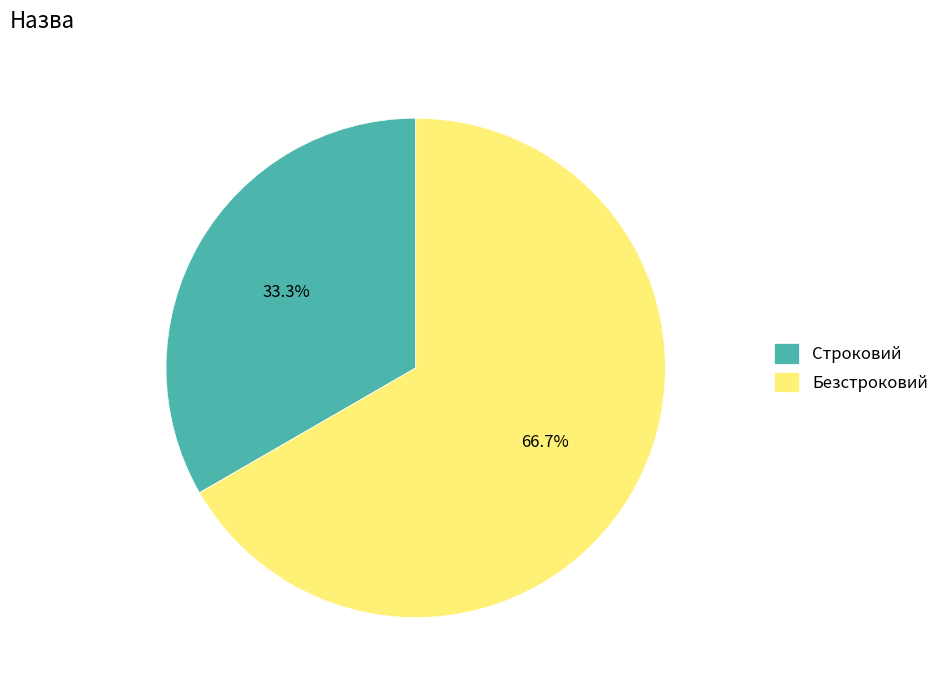

Which category has the biggest portion of the pie?

Безстроковий